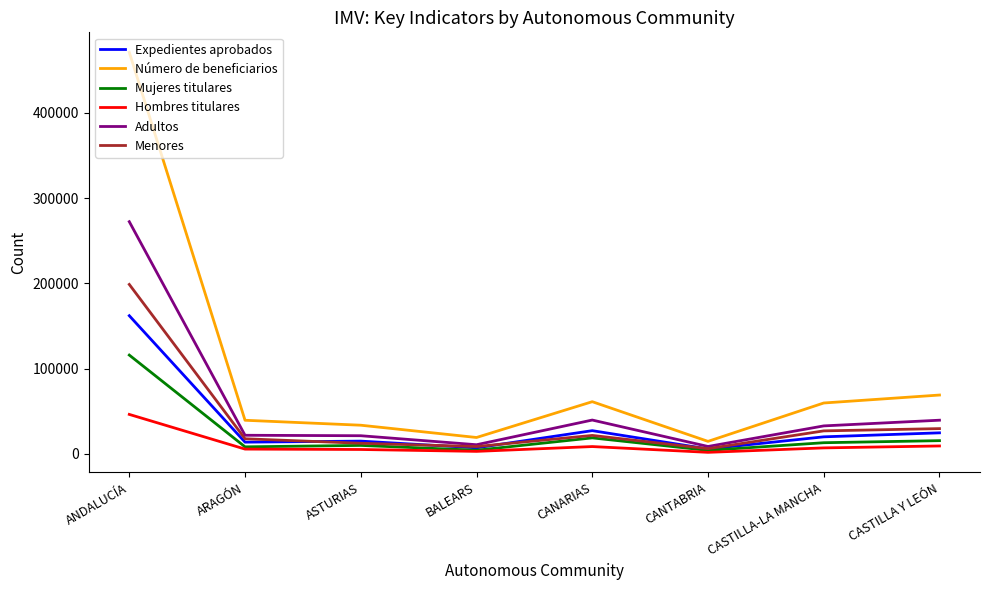

What position from the left is ANDALUCÍA?

1